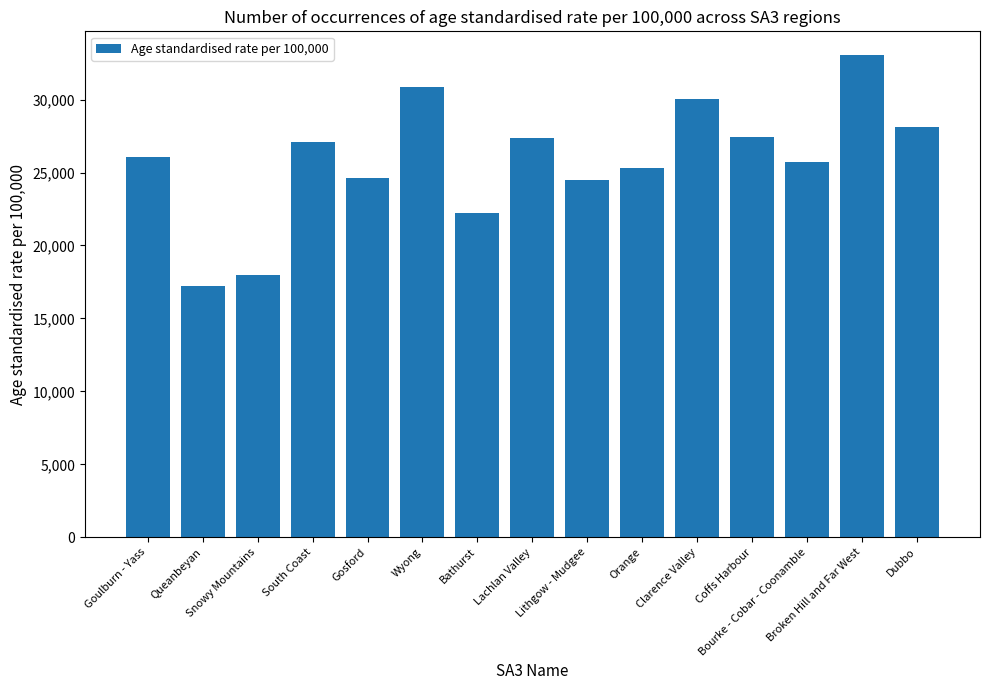

Where is the data nearest to the value 25136?

Orange